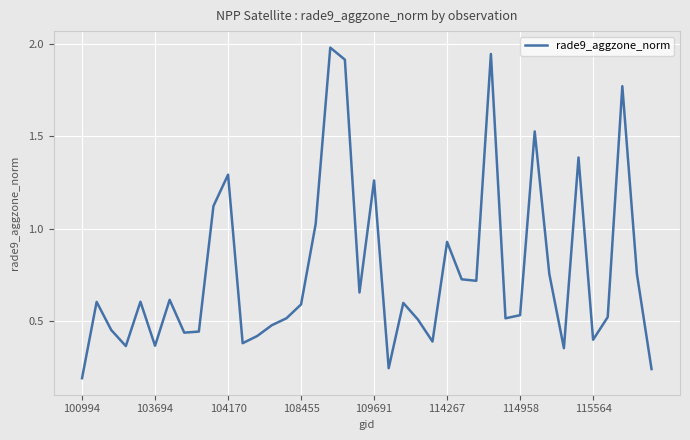

Does the chart have visible grid lines?

Yes